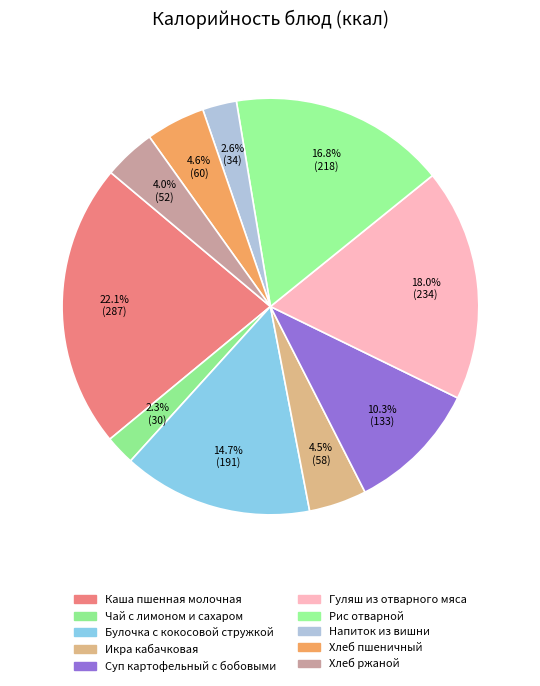

Combined, what portion of the pie is Икра кабачковая and Булочка с кокосовой стружкой?

19.2%